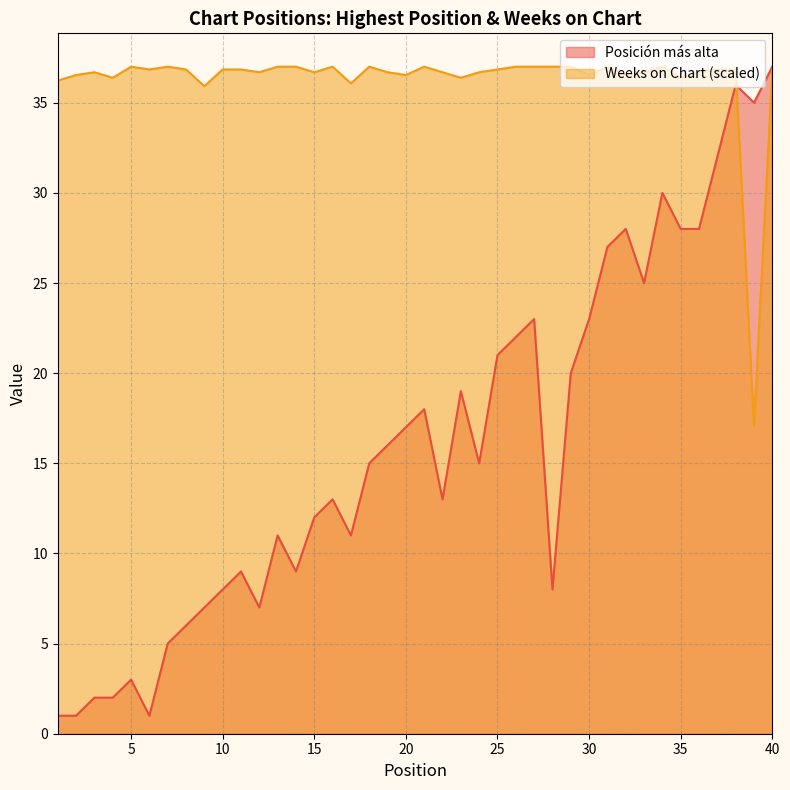

Which series changed the most between 14 and 38?

Posición más alta